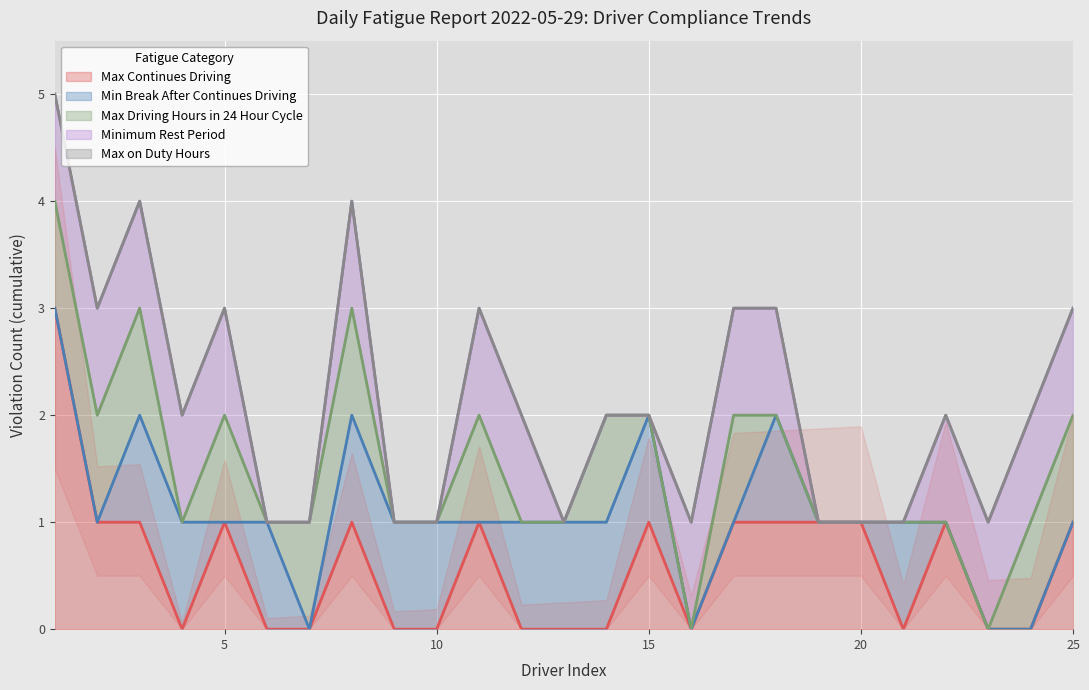

Rank the categories by Max Continues Driving value from highest to lowest.

1, 2, 3, 5, 8, 11, 15, 17, 18, 19, 20, 22, 25, 4, 6, 7, 9, 10, 12, 13, 14, 16, 21, 23, 24